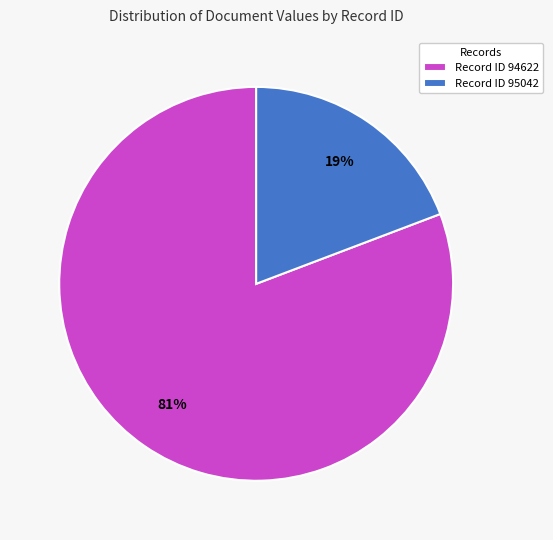

Which slice is the largest?

Record ID 94622